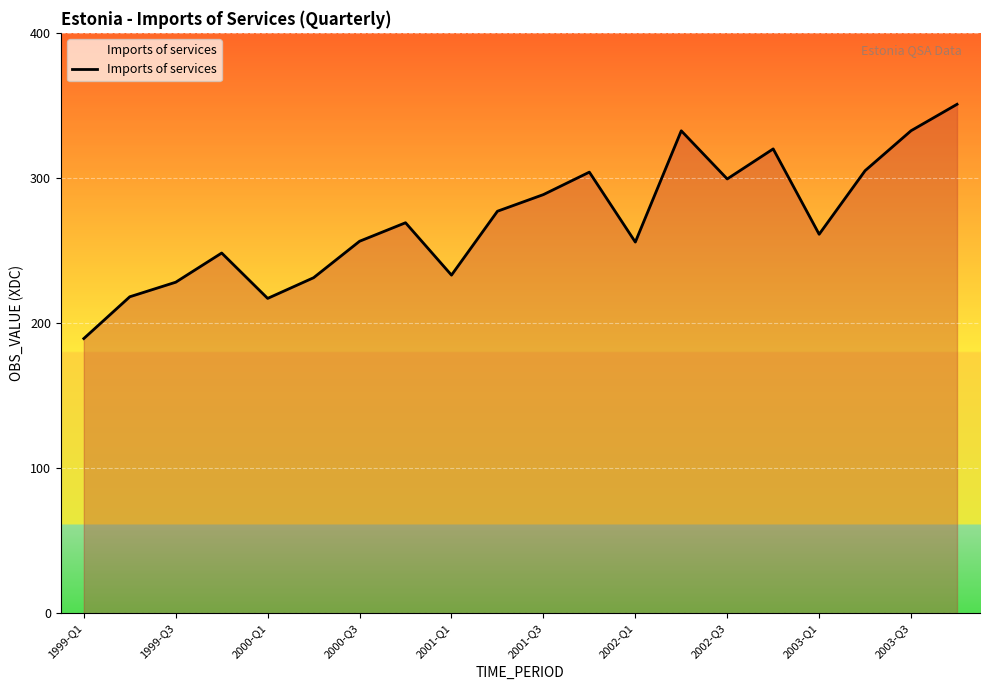

What is the minimum value shown in the chart?

189.3